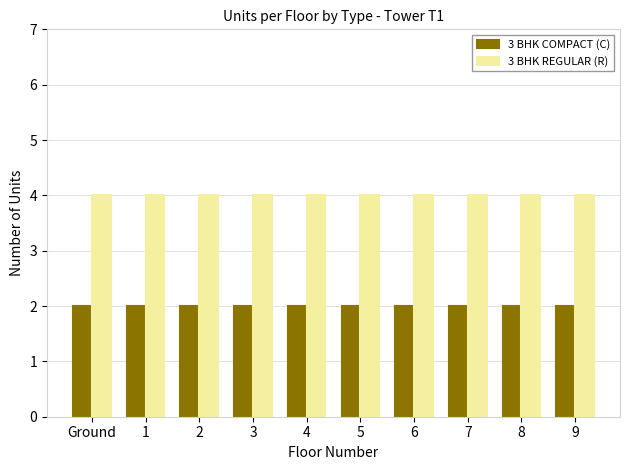

Reading left to right, what are all the values shown in this chart?

3 BHK COMPACT (C): 2	2	2	2	2	2	2	2	2	2
3 BHK REGULAR (R): 4	4	4	4	4	4	4	4	4	4